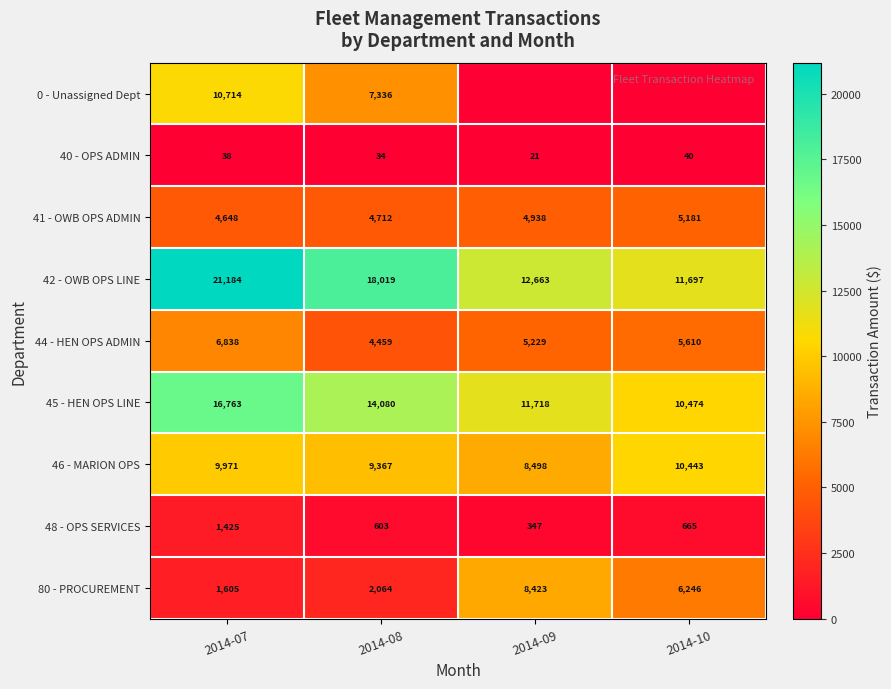

What is the total value across all series at 2014-08?

60673.6